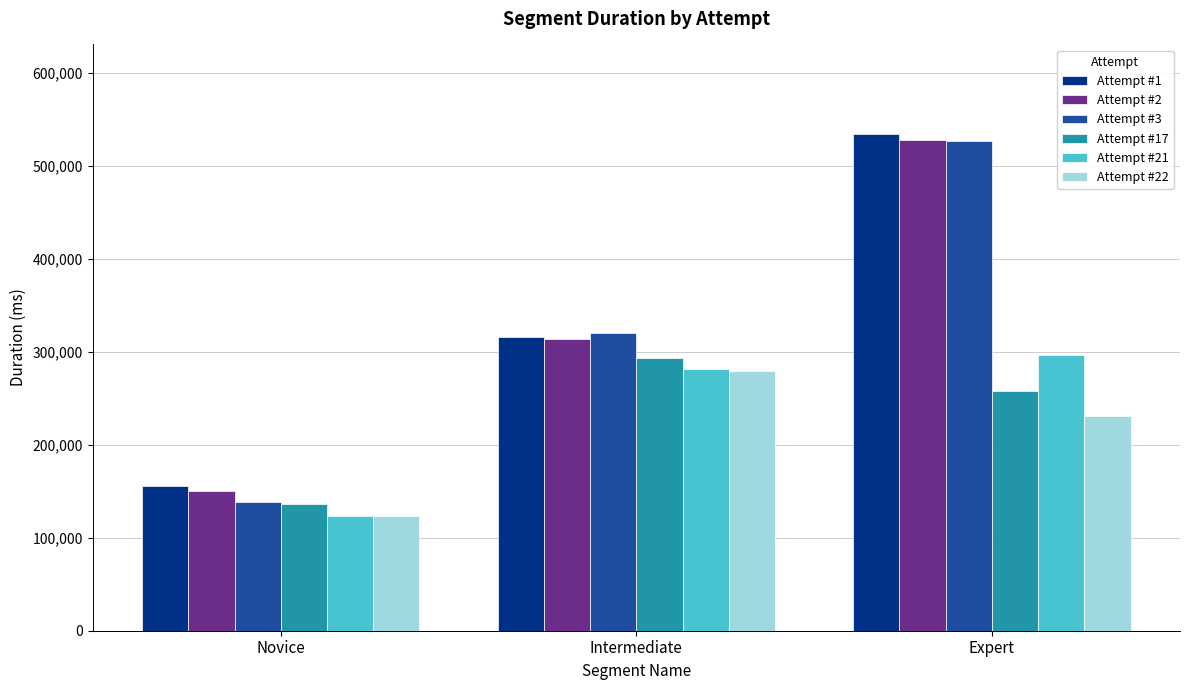

What is the label of the 2nd bar from the left?

Intermediate